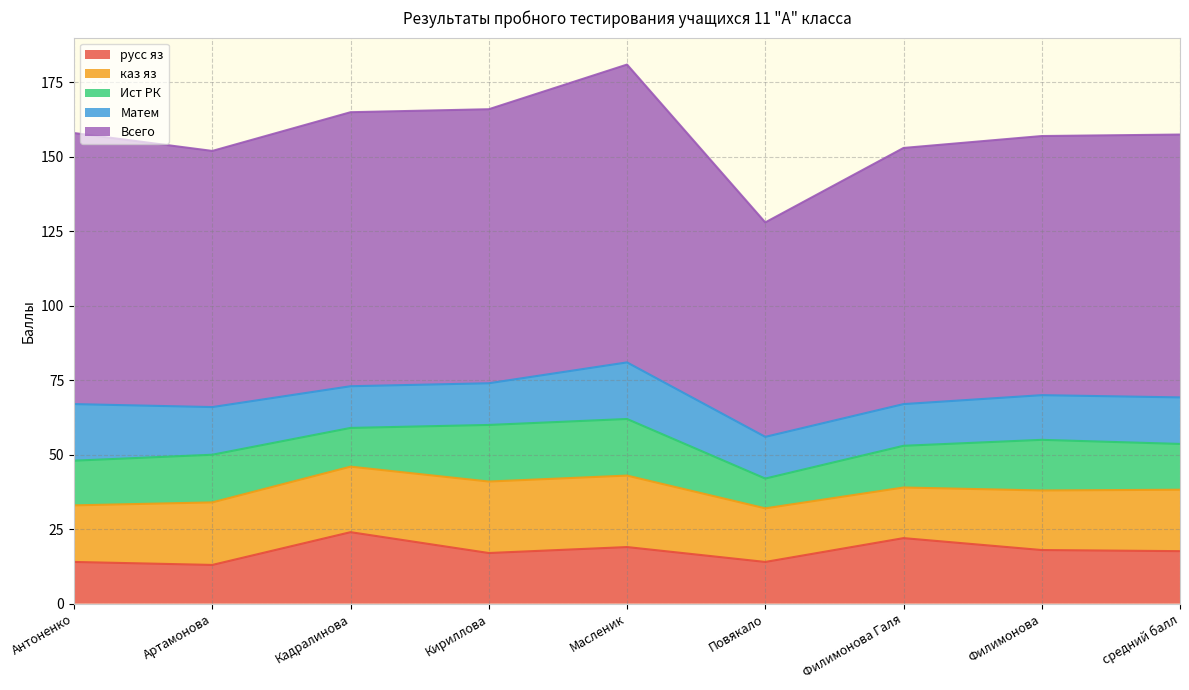

True or false: Матем has more than 2 interior local peaks.

False